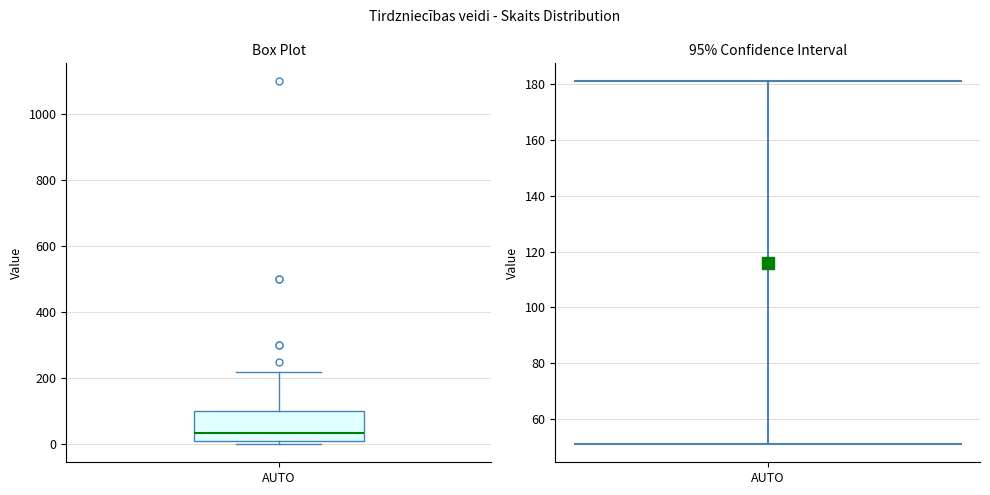

Where does the median line of the box for AUTO sit on the y-axis? The values are not printed on the chart, so give them approximately, as read against the axis.

40